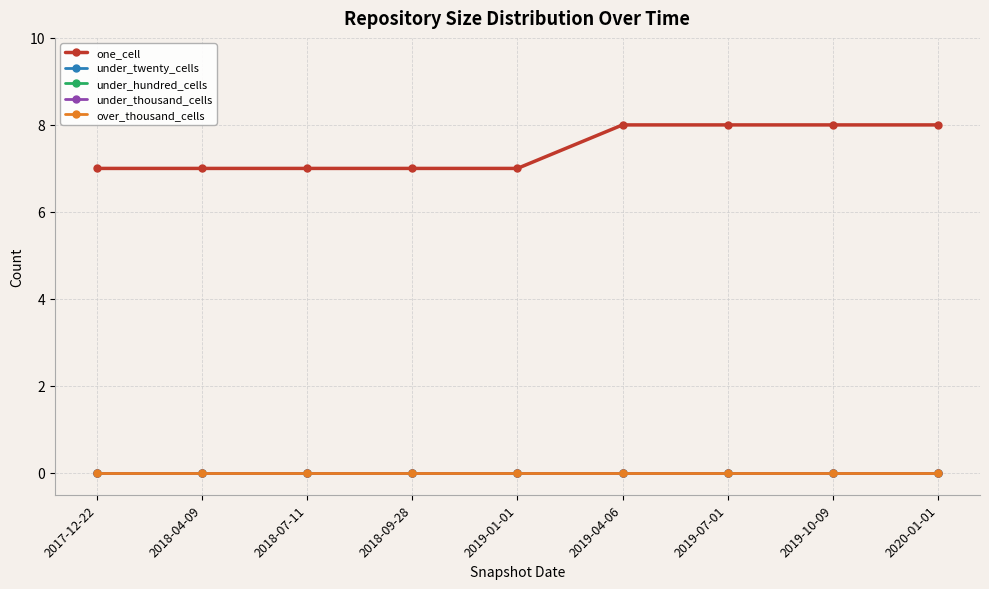

What is the difference between the highest and lowest values at 2018-09-28?

7